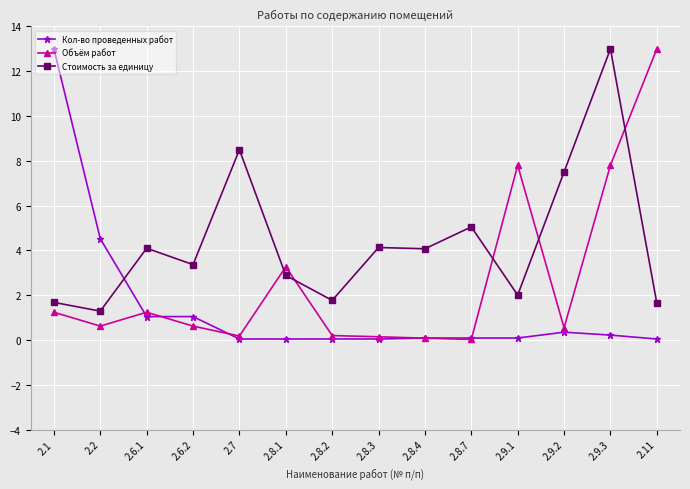

The Кол-во проведенных работ series shows 0.0 at 2.7. True or false?

True